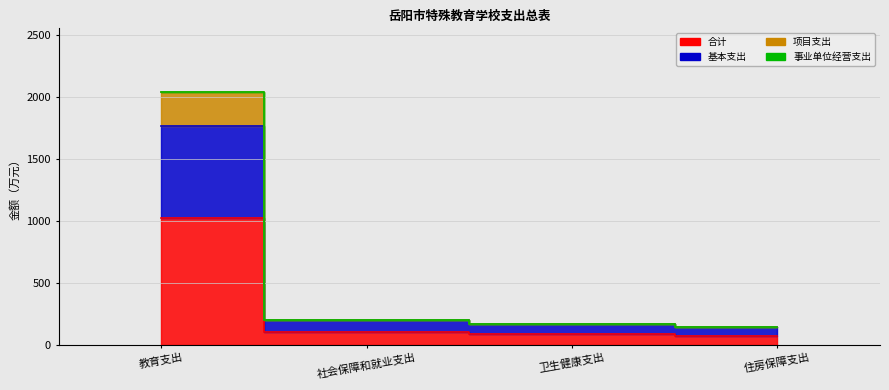

What is the label of the 2nd point from the left?

社会保障和就业支出